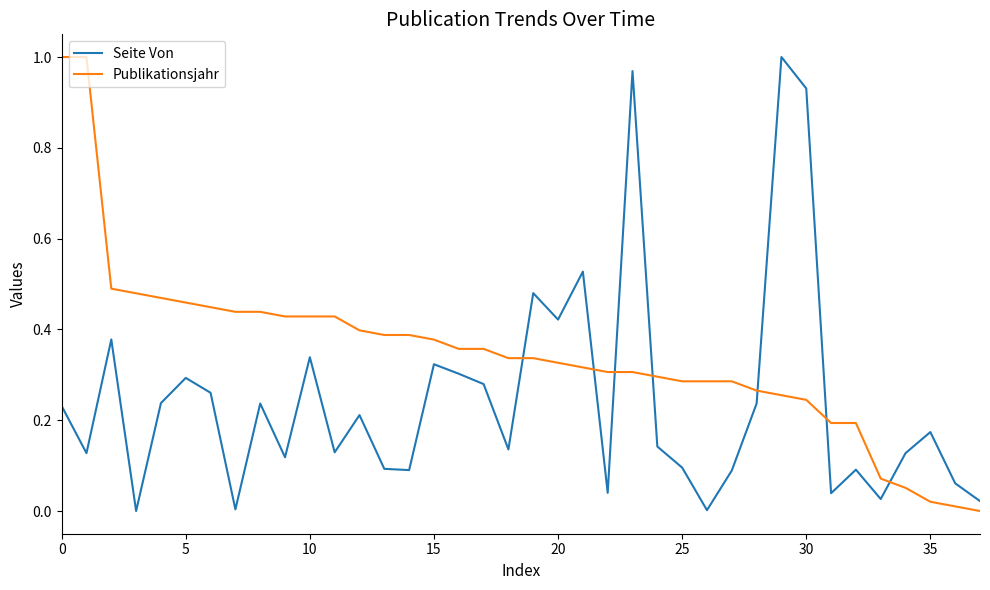

True or false: Publikationsjahr and Seite Von cross at least once.

True